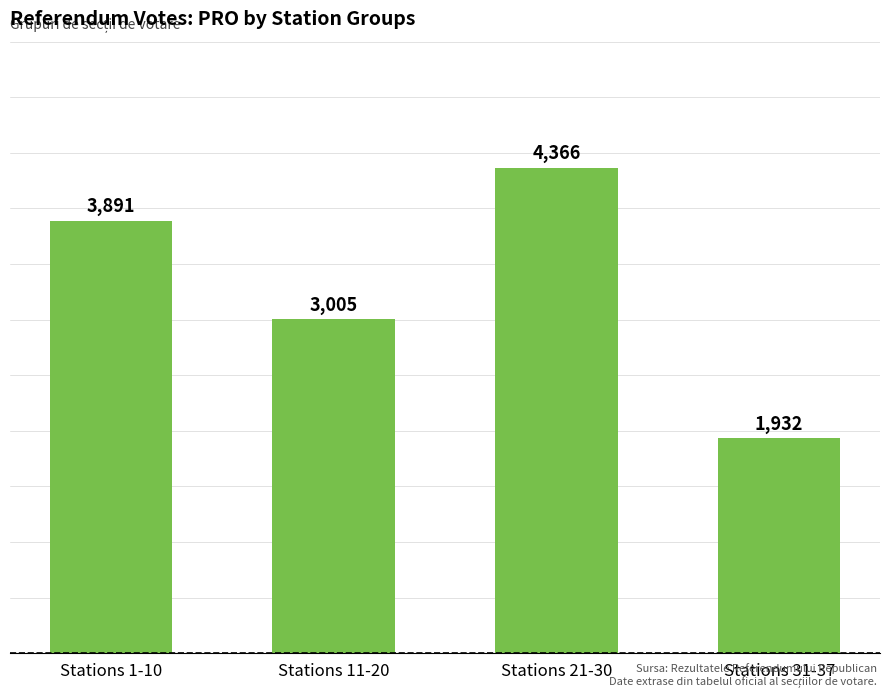

Which label corresponds to the smallest value in the chart?

Stations 31-37